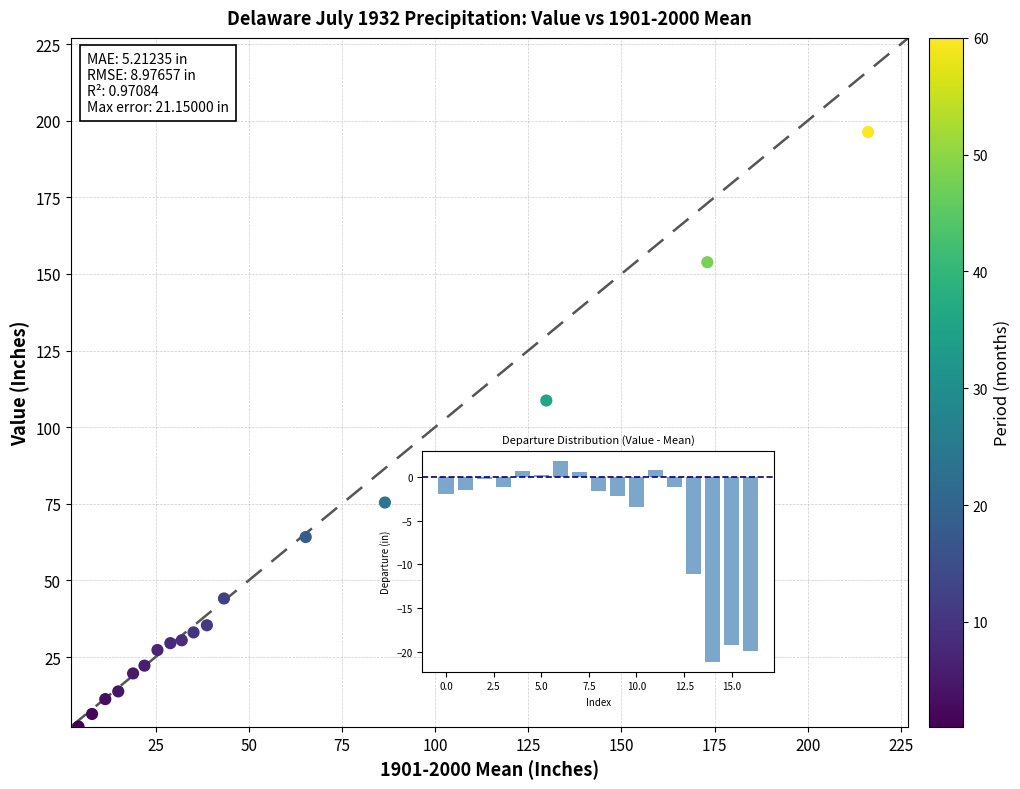

What is the range of Y values (max minus min)?

194.0